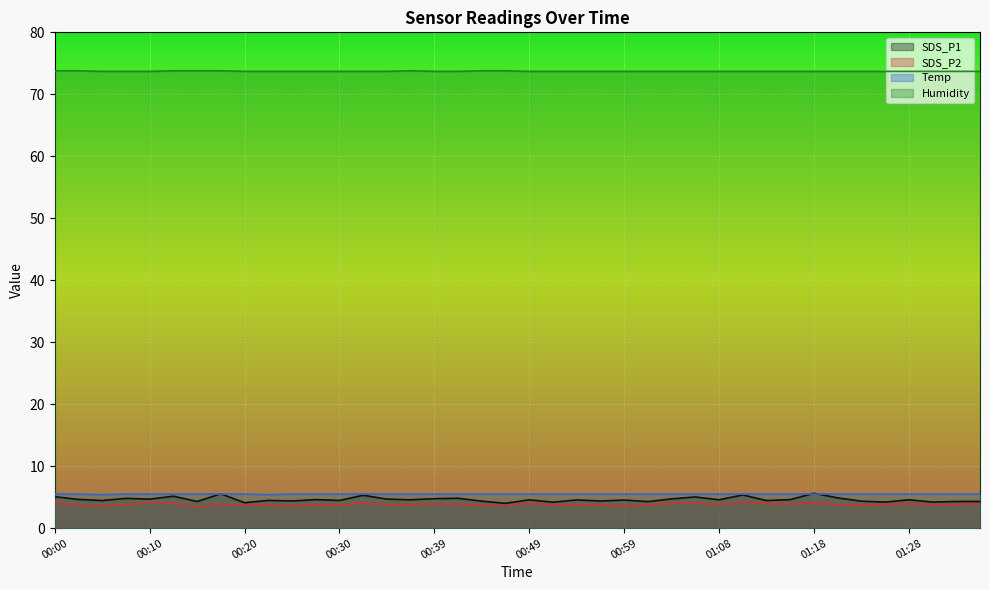

Reading left to right, transcribe all the data shown in this chart.

SDS_P1: 5.1	4.6	4.5	4.8	4.7	5.2	4.3	5.5	4.1	4.5	4.4	4.6	4.5	5.3	4.7	4.6	4.8	4.8	4.3	4.0	4.6	4.2	4.5	4.4	4.5	4.3	4.7	5.0	4.6	5.3	4.5	4.6	5.6	4.9	4.3	4.2	4.6	4.2	4.3	4.3
SDS_P2: 4.2	3.6	3.6	3.8	4.2	4.0	3.4	3.9	3.7	3.7	3.6	3.7	3.7	4.1	3.8	3.8	3.9	3.9	3.8	3.6	4.0	3.7	3.8	3.7	3.5	3.8	4.0	4.0	3.8	4.2	4.0	4.0	4.1	3.8	3.7	3.8	3.9	3.8	3.8	3.9
Temp: 5.5	5.5	5.4	5.5	5.5	5.5	5.5	5.5	5.5	5.4	5.5	5.5	5.5	5.5	5.5	5.5	5.5	5.5	5.5	5.5	5.5	5.5	5.5	5.5	5.5	5.5	5.5	5.5	5.5	5.5	5.5	5.5	5.5	5.5	5.5	5.5	5.5	5.5	5.5	5.5
Humidity: 73.8	73.8	73.7	73.7	73.7	73.8	73.8	73.8	73.7	73.7	73.7	73.7	73.7	73.7	73.7	73.8	73.7	73.7	73.8	73.8	73.7	73.7	73.7	73.7	73.7	73.7	73.7	73.7	73.7	73.7	73.7	73.7	73.7	73.7	73.7	73.7	73.7	73.7	73.7	73.7